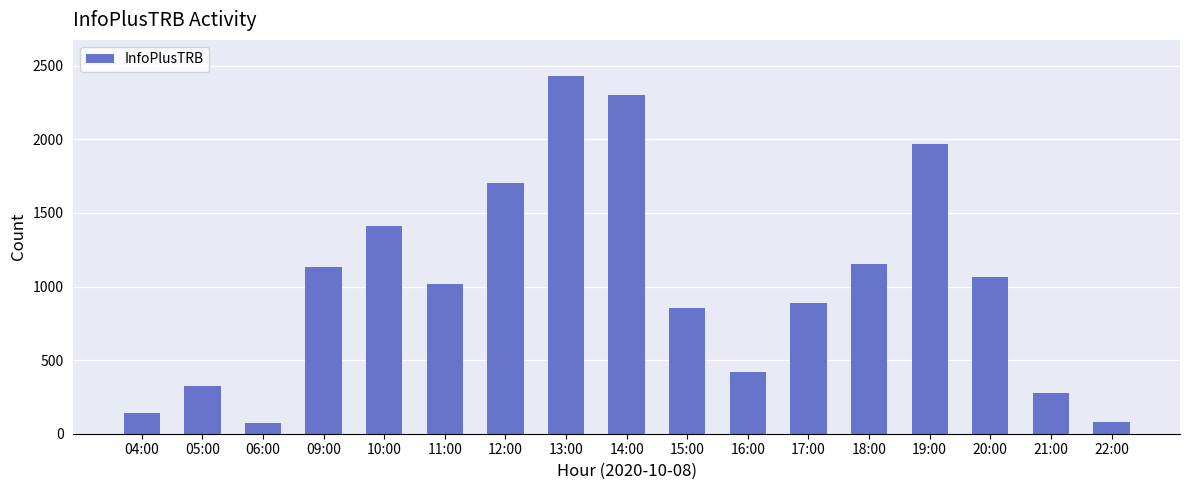

What is the sum of the values at 10:00 and 16:00?

1830